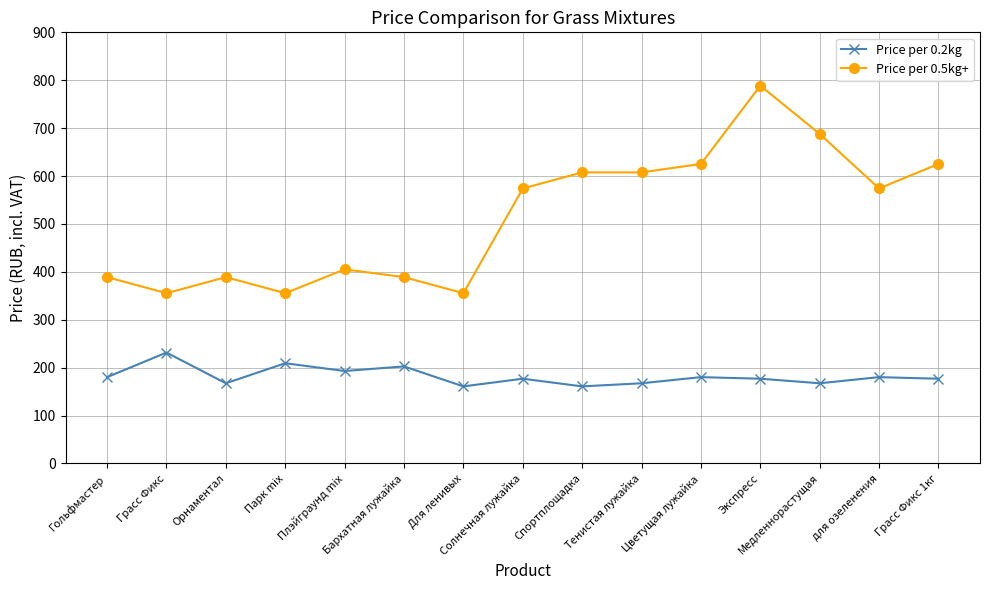

True or false: Price per 0.5kg+ and Price per 0.2kg cross at least once.

False